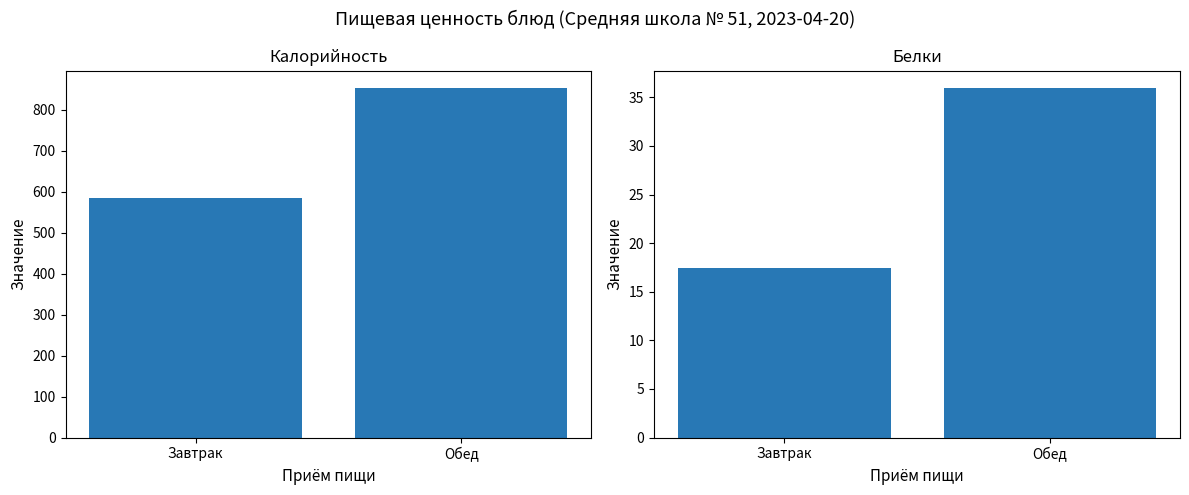

What is the value of the Калорийность bar at the 1st from the left?

584.9